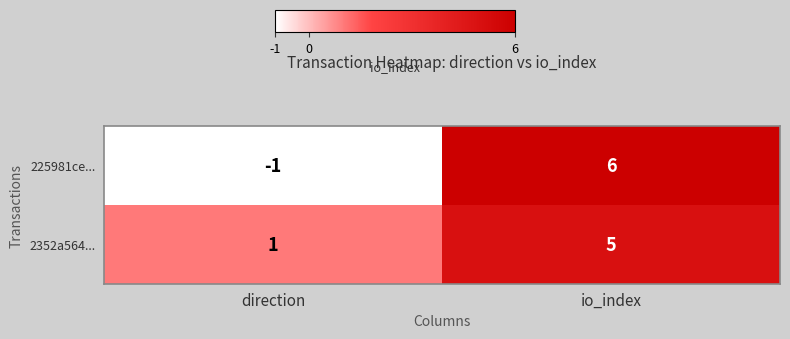

Which series has the largest range (max minus min)?

225981ce...